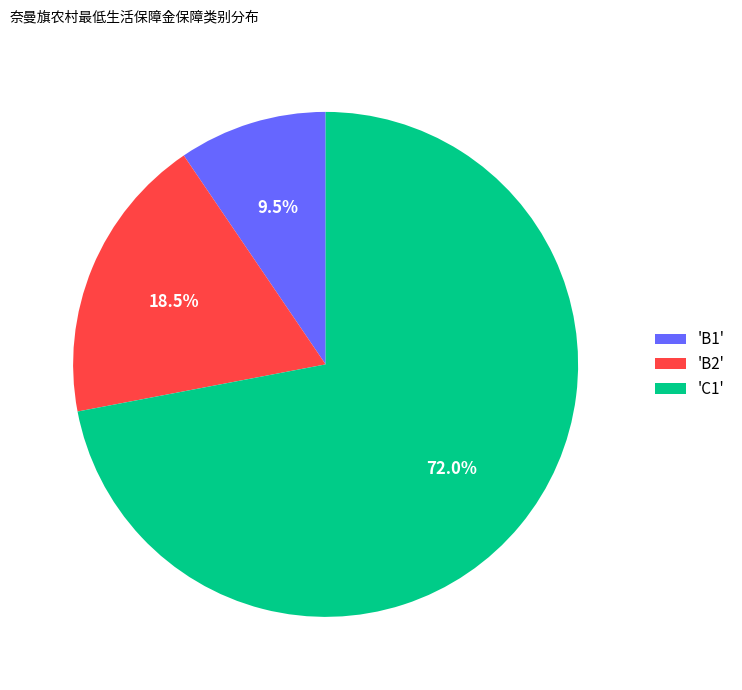

Rank the categories by value from highest to lowest.

'C1', 'B2', 'B1'